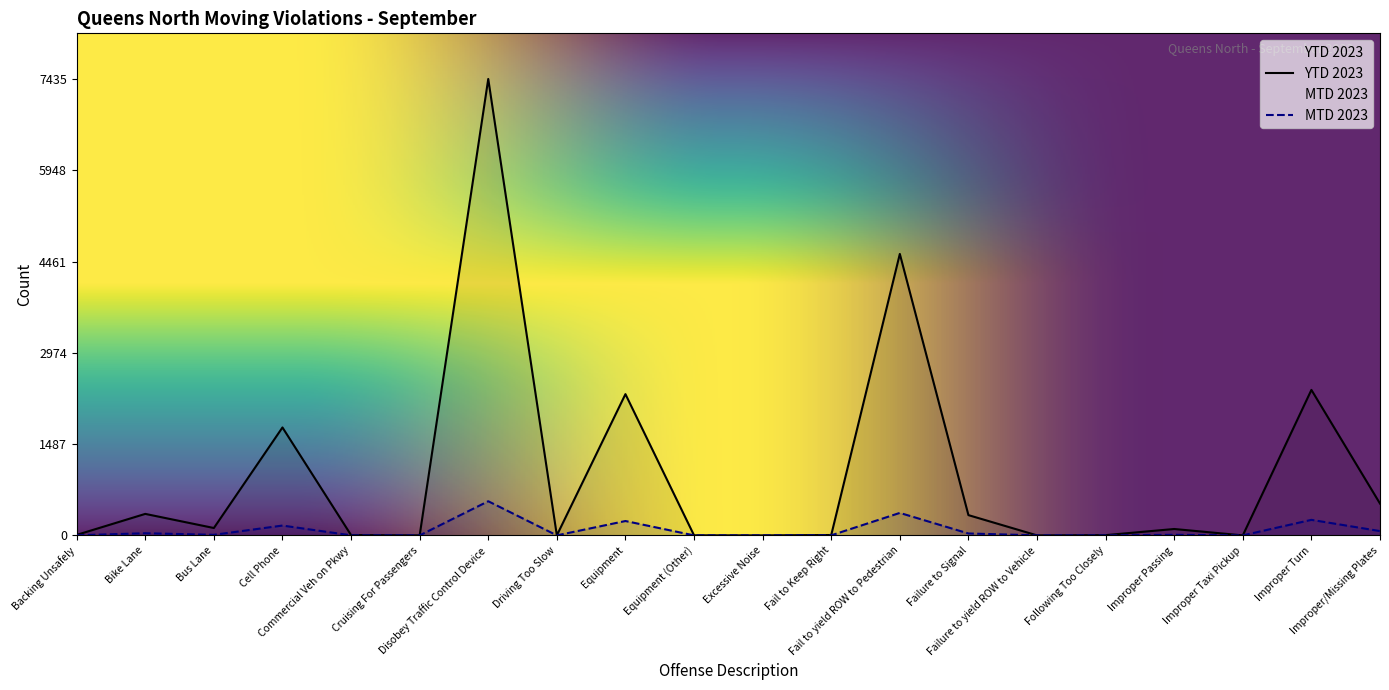

What is the difference between the highest and lowest values at Improper Turn?

2117